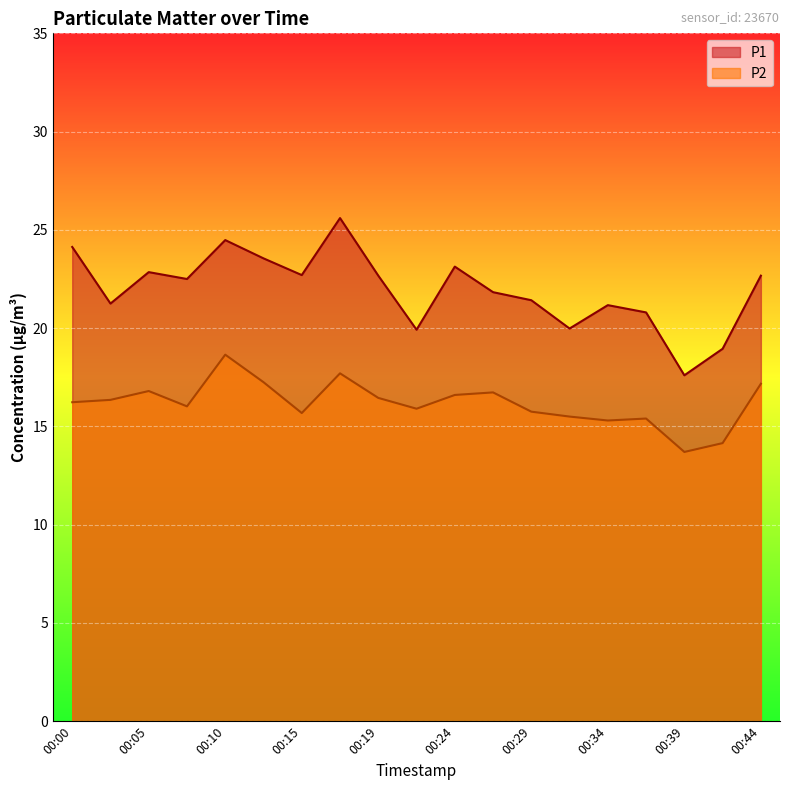

What is the difference between the maximum and minimum values in the P1 series?

8.0